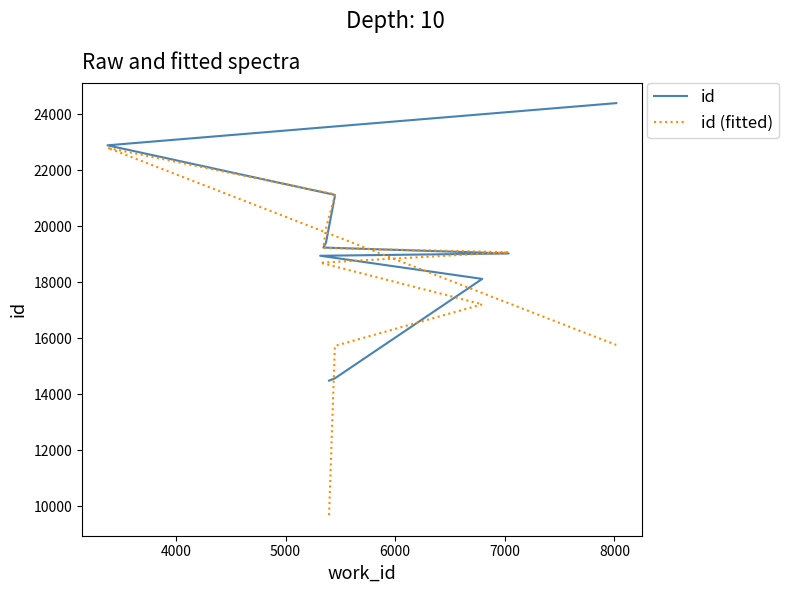

True or false: id has more than 0 points higher than both neighbors.

False